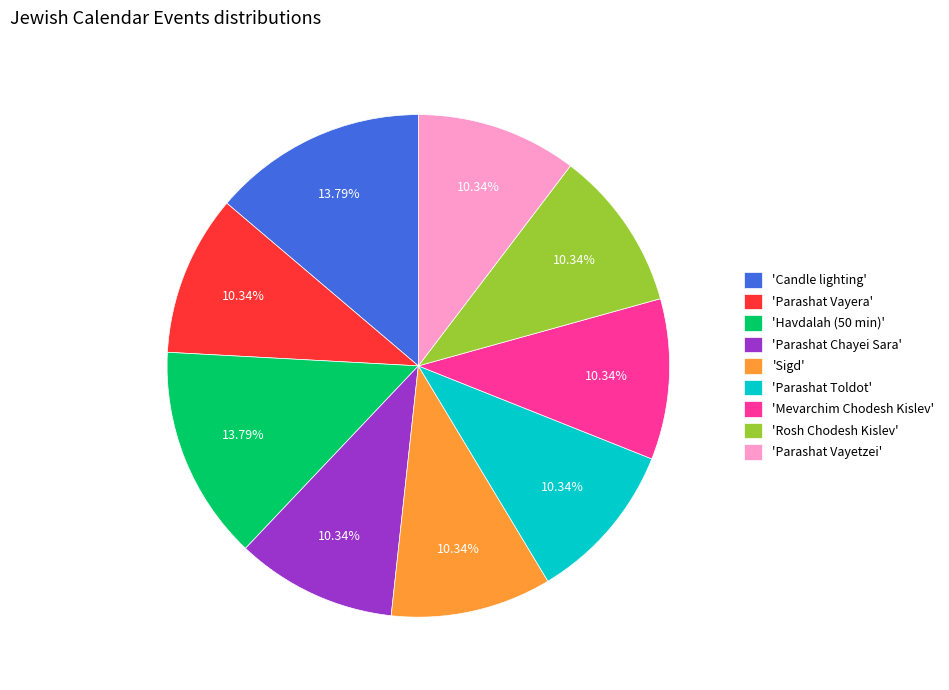

Is there a majority slice in this chart?

No